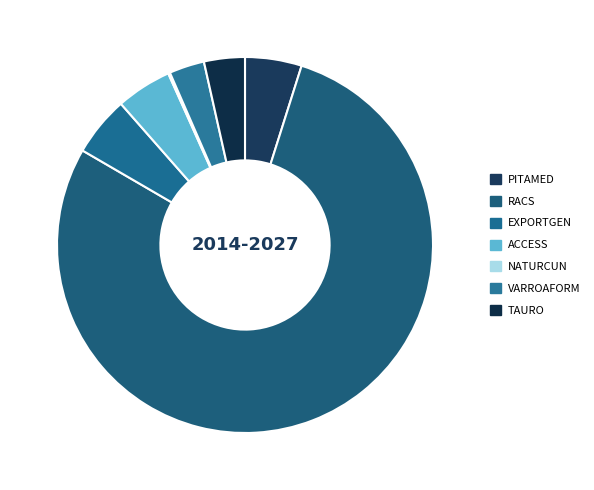

Is the sum of VARROAFORM and TAURO greater than half?

No